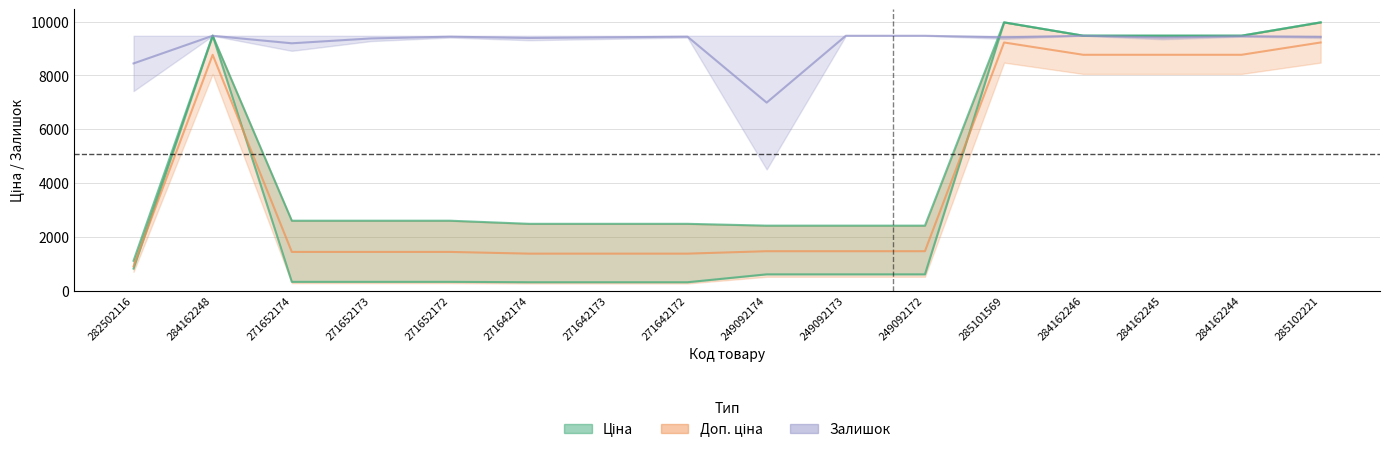

What are all the series names shown in the legend?

Ціна, Доп. ціна, Залишок